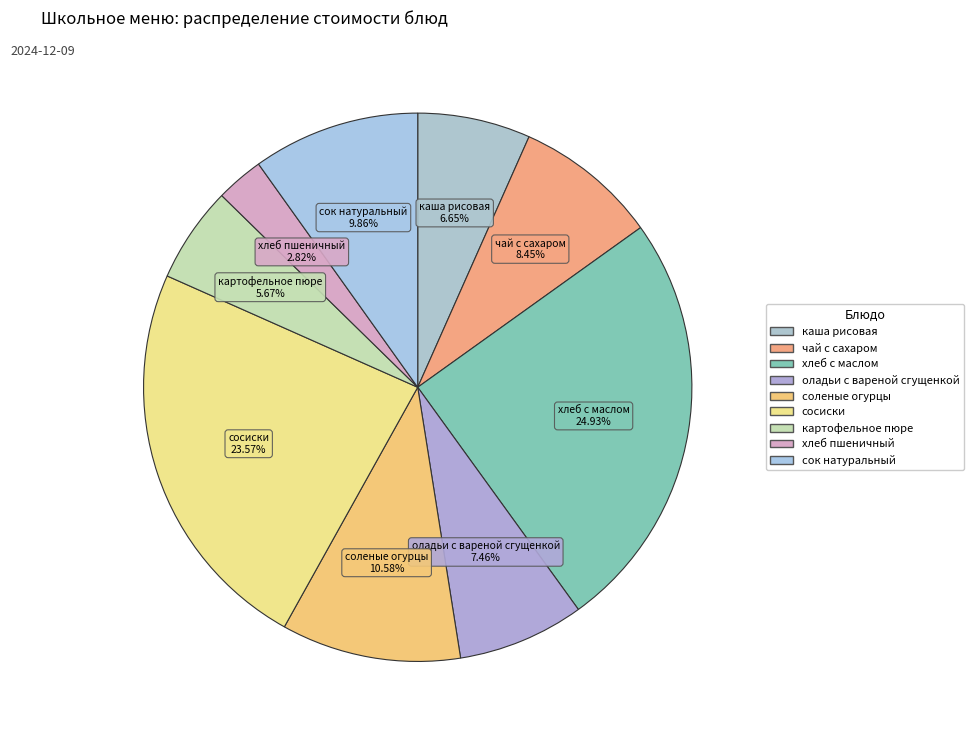

The хлеб с маслом slice represents 25% of the pie. True or false?

True